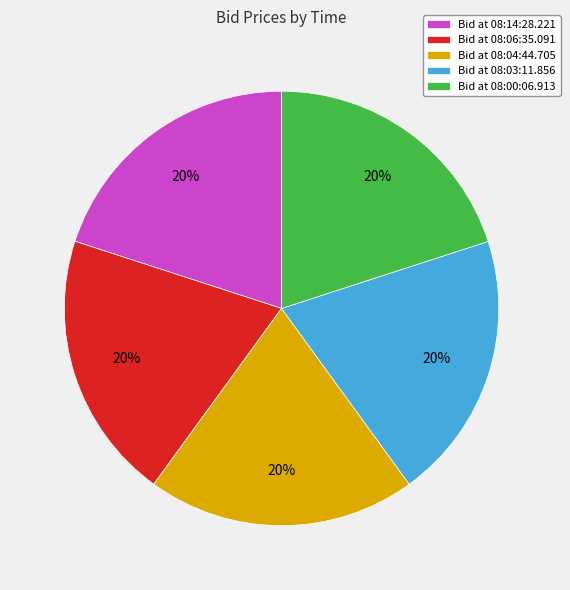

Is there any slice that represents more than half of the pie?

No